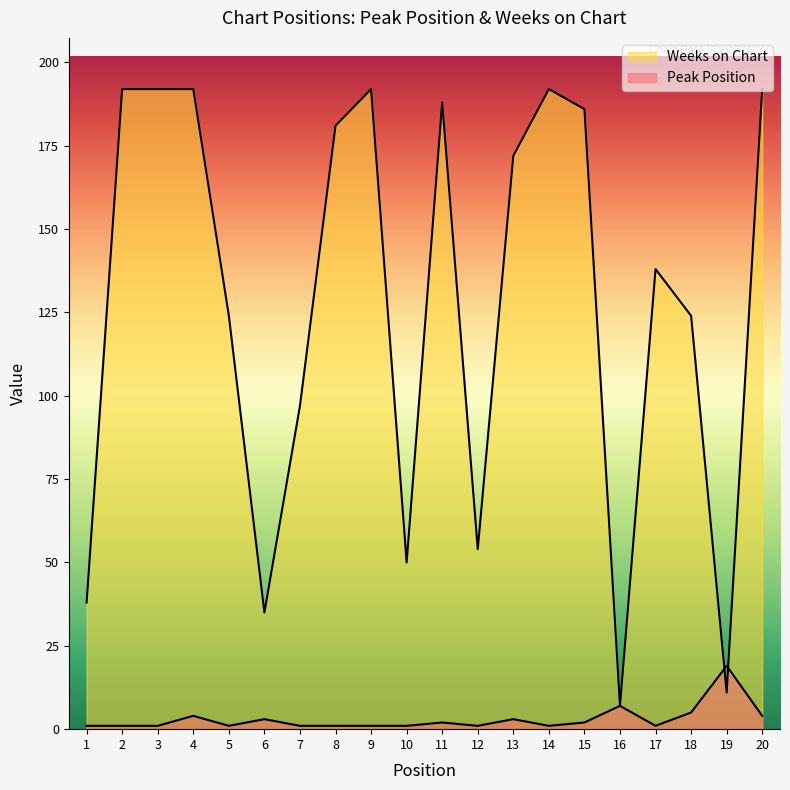

What is the sum of the Weeks on Chart values at 16 and 8?

188